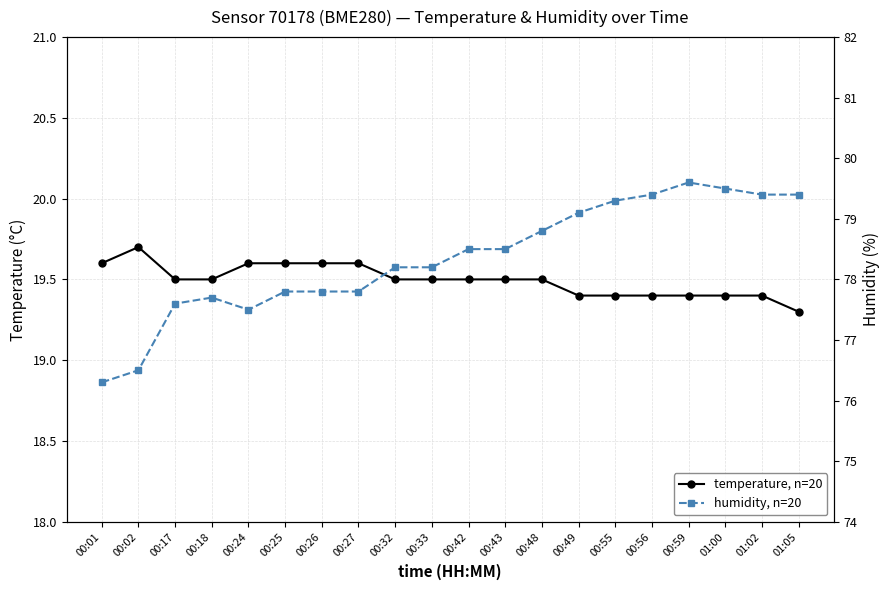

List the series in order of their peak value, highest first.

humidity, n=20, temperature, n=20